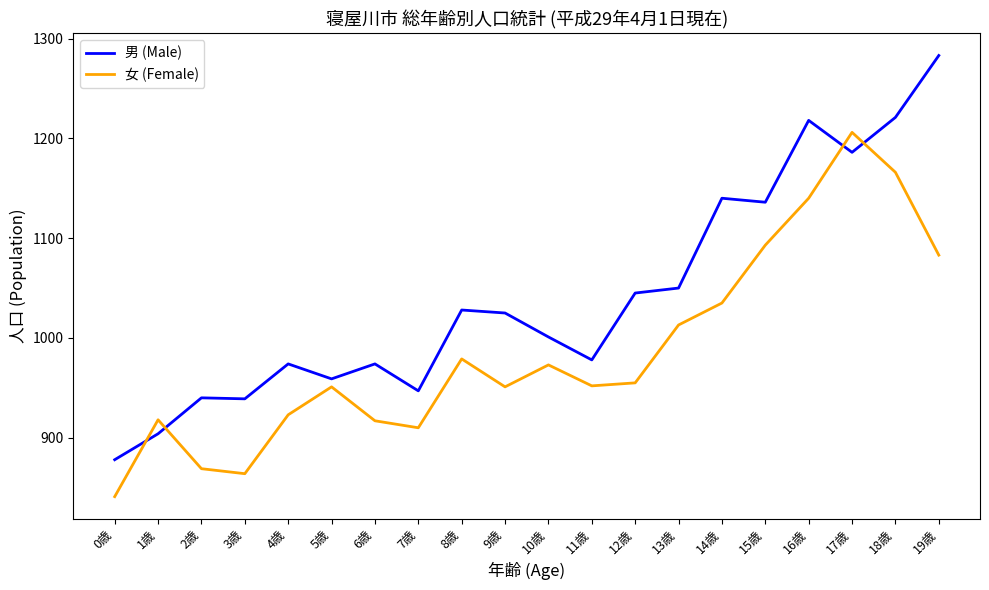

Count the number of categories in the chart.

20